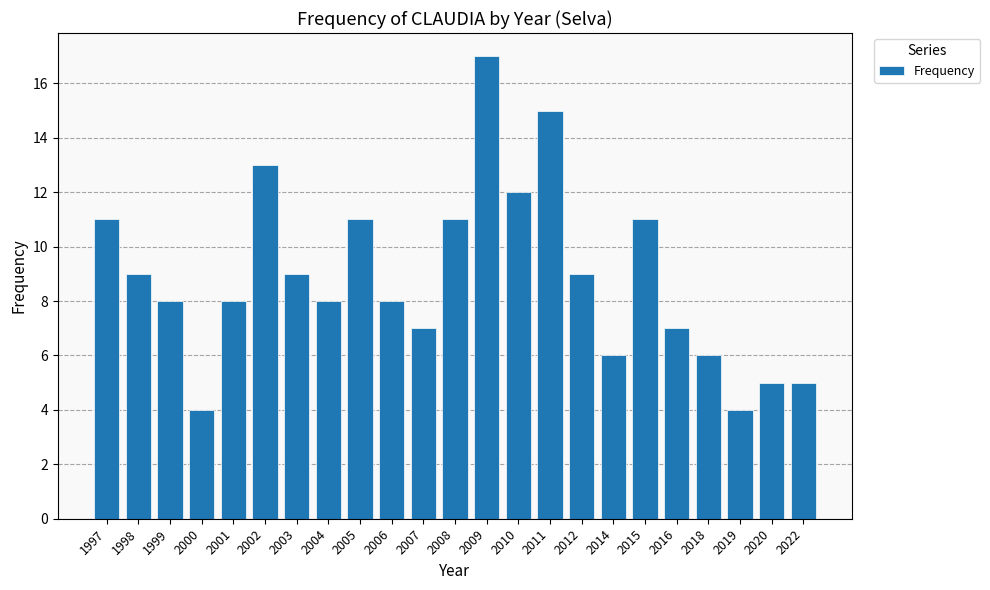

How many distinct data groups are displayed?

1